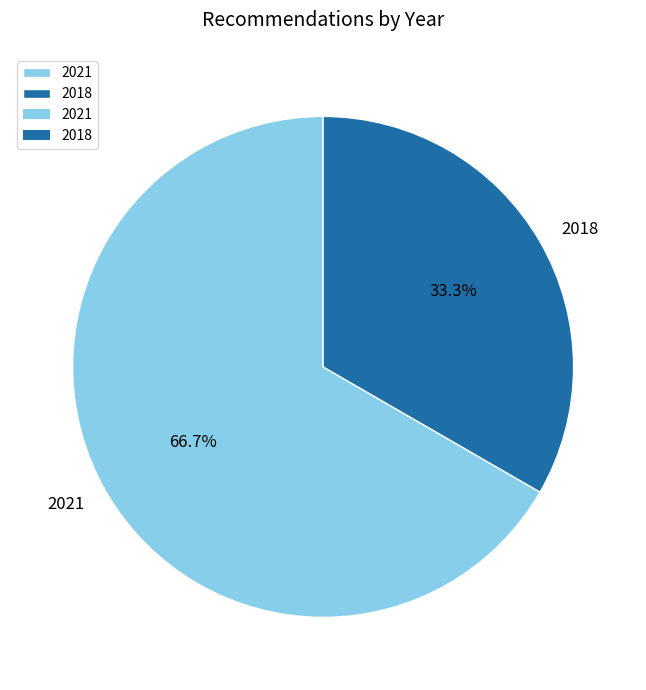

What is the smallest slice in the pie chart?

2018